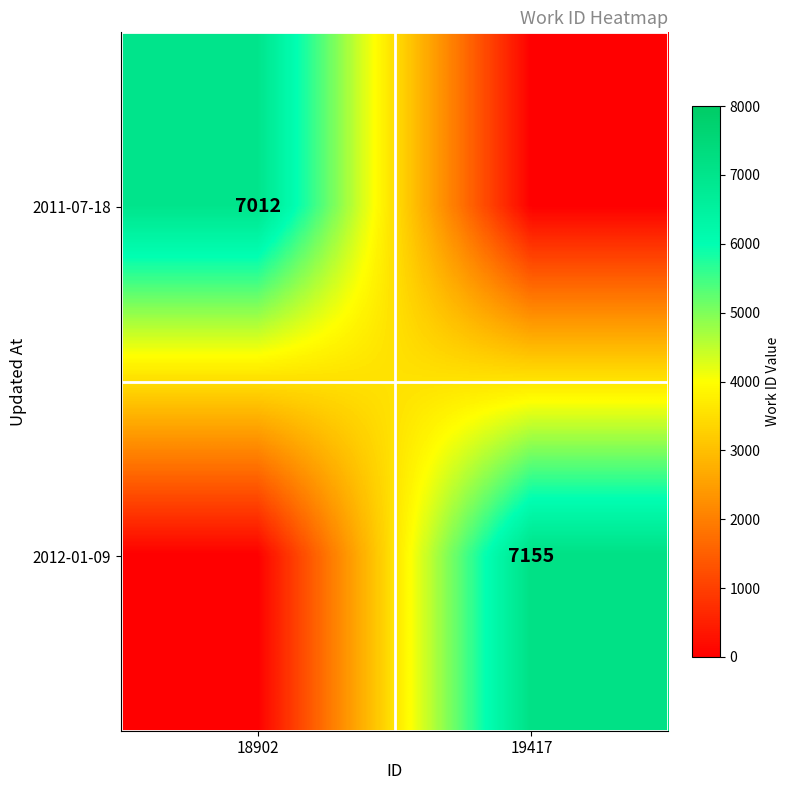

The value of 2012-01-09 at 19417 is 7155. True or false?

True